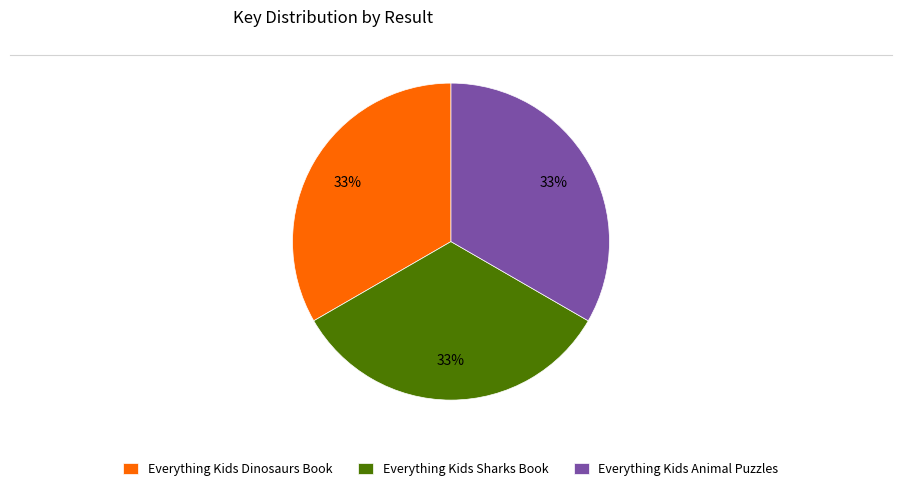

To the nearest percent, what is the average slice percentage?

33%